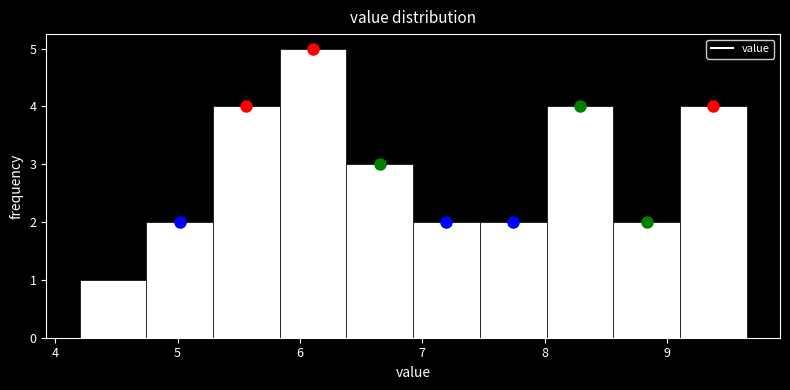

Reading left to right, list every bar in this chart as the range it spans on the x-axis followed by its height. Neither the bar edges nor the heights are printed on the chart, so give them approximately, as read against the axes.

4.2 to 4.7: 1
4.7 to 5.3: 2
5.3 to 5.8: 4
5.8 to 6.4: 5
6.4 to 6.9: 3
6.9 to 7.5: 2
7.5 to 8.0: 2
8.0 to 8.6: 4
8.6 to 9.1: 2
9.1 to 9.7: 4